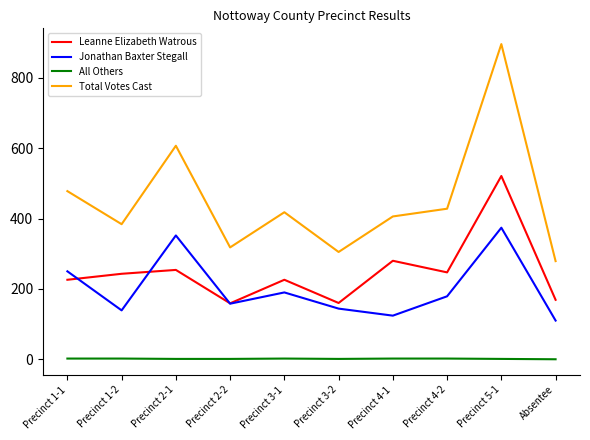

Between Precinct 1-1 and Precinct 1-2, which series saw the biggest shift?

Jonathan Baxter Stegall